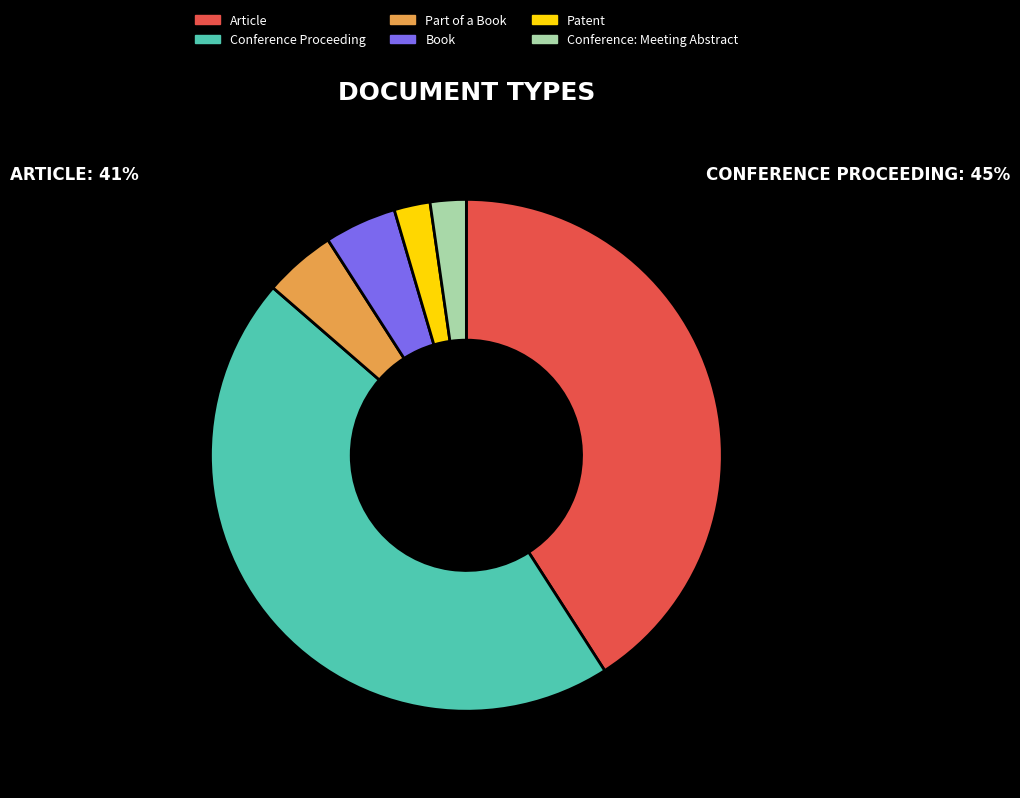

The Patent slice represents 2% of the pie. True or false?

True